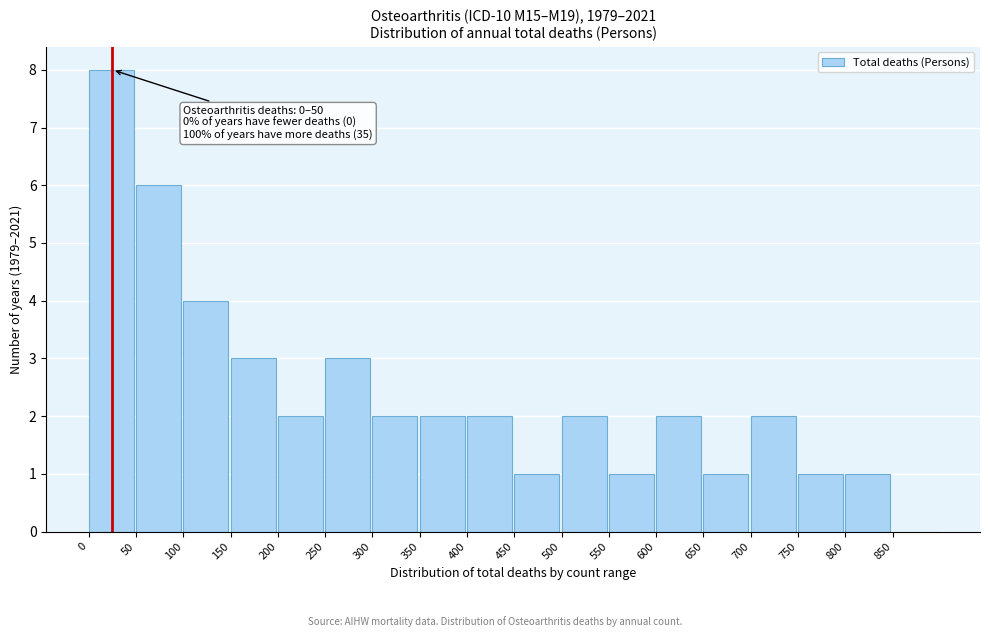

Over which range of the x-axis is the bar tallest?

0 to 50